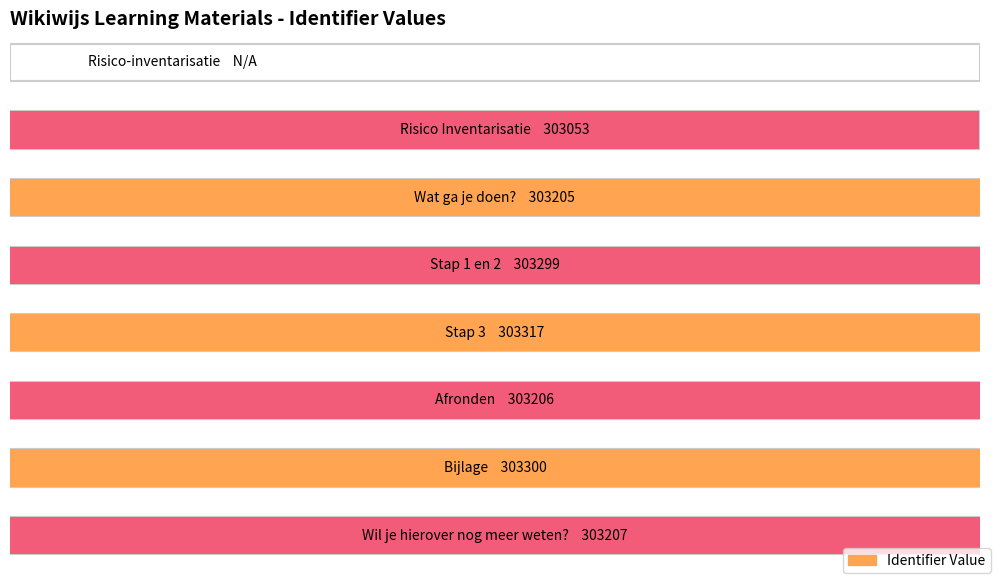

What is the difference between the values at Risico Inventarisatie and Risico-inventarisatie?

303053